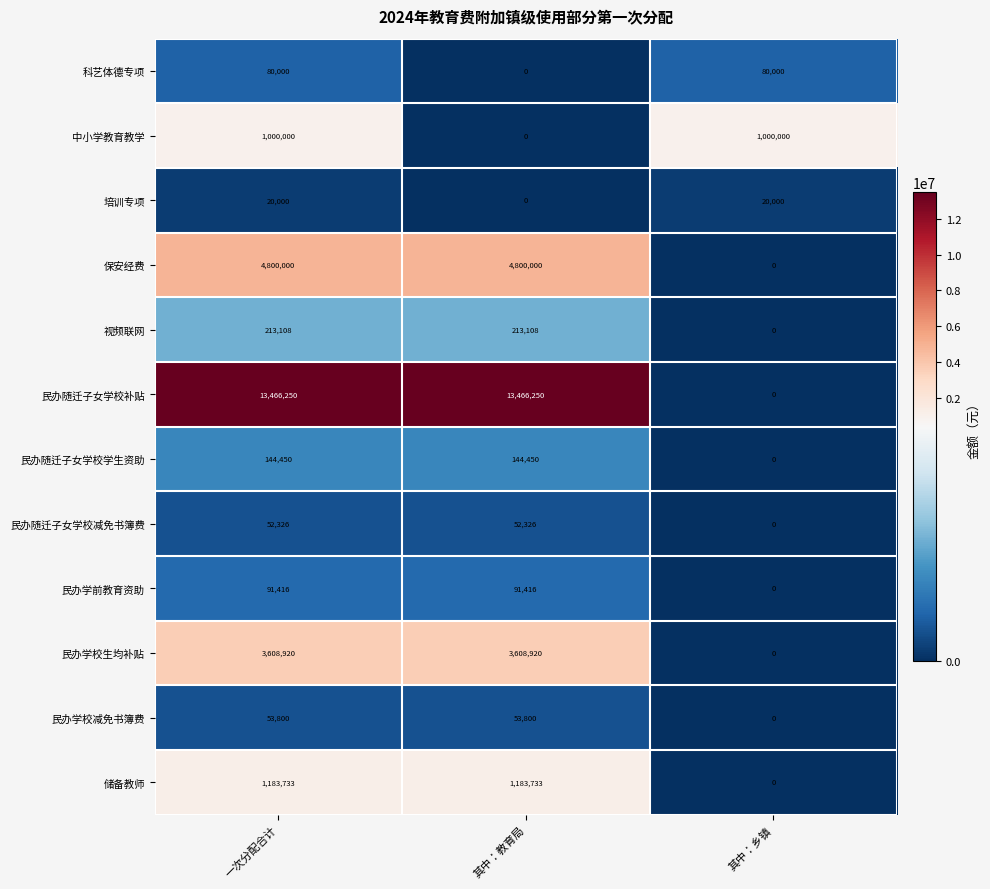

How many categories are shown in the chart?

3